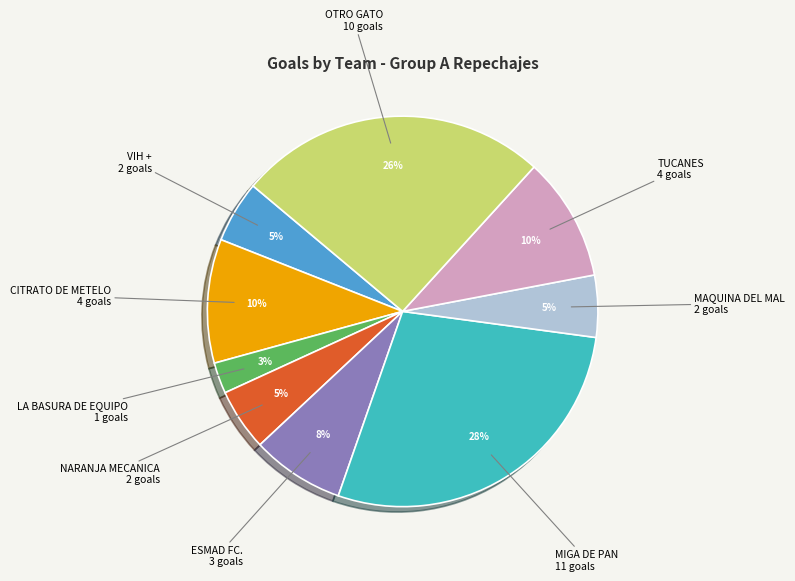

How many slices are in this pie chart?

9